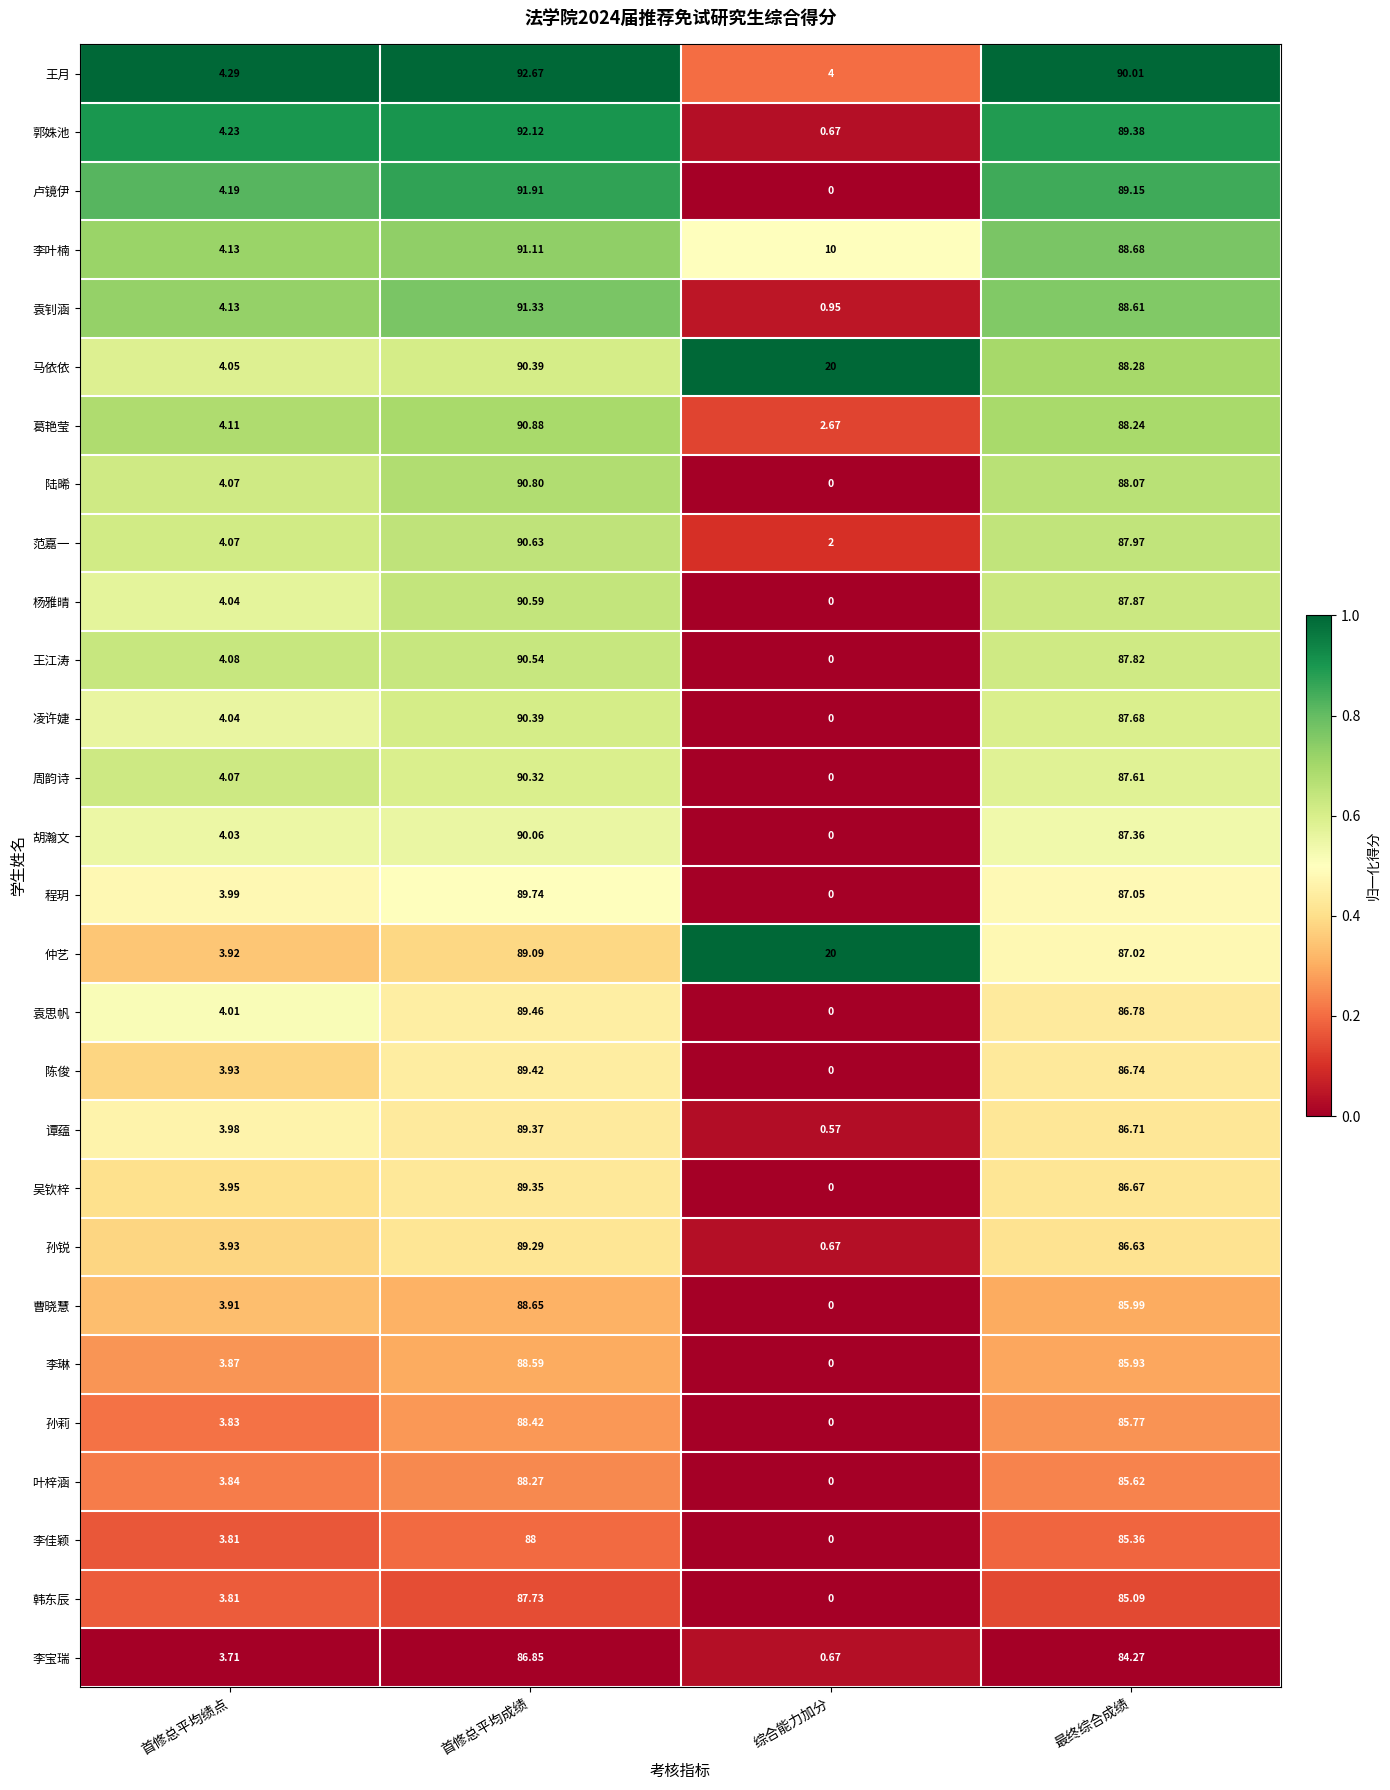

At which label is 袁思帆 closest to 44?

首修总平均绩点